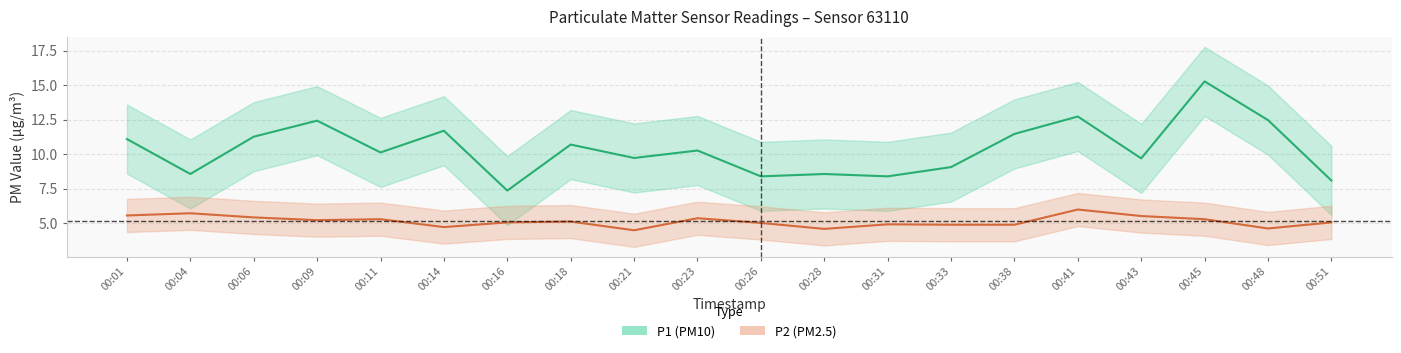

At how many categories does at least one series exceed 8?

19